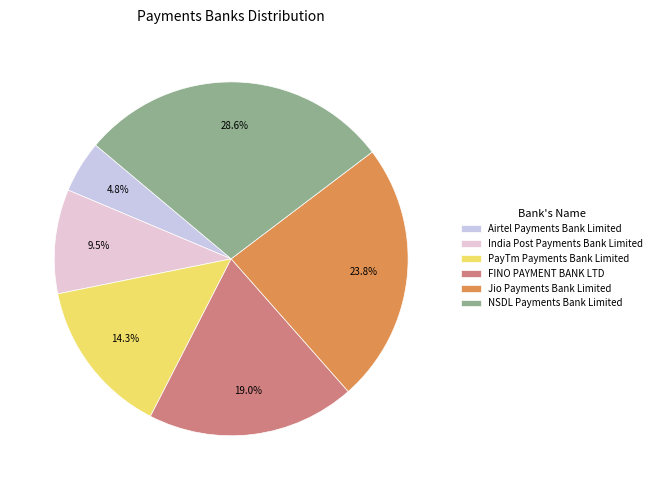

Rank the categories by value from highest to lowest.

NSDL Payments Bank Limited, Jio Payments Bank Limited, FINO PAYMENT BANK LTD, PayTm Payments Bank Limited, India Post Payments Bank Limited, Airtel Payments Bank Limited